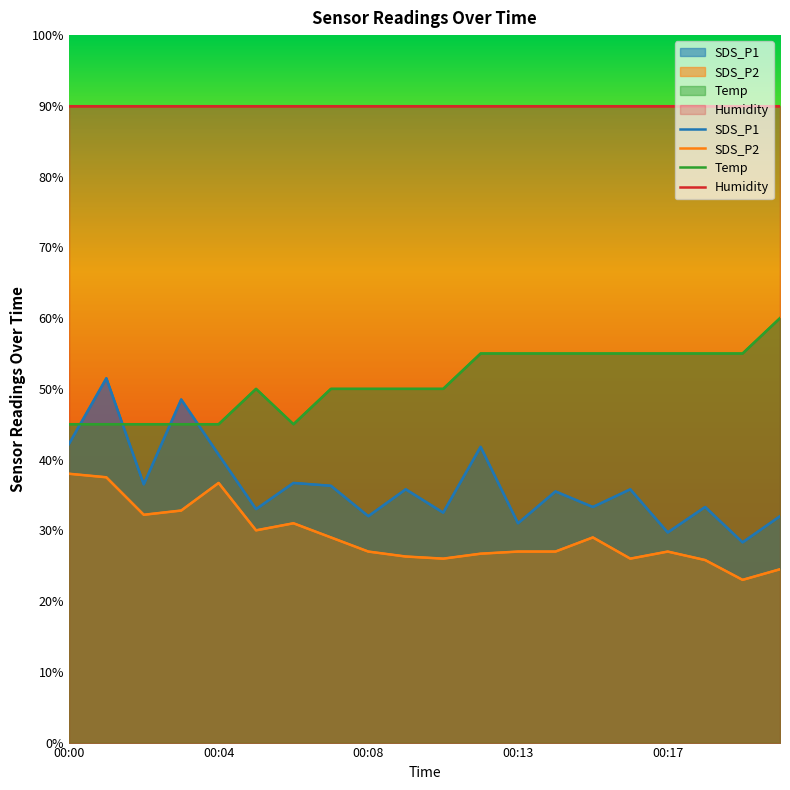

Rank the categories by Temp value from highest to lowest.

00:20, 00:12, 00:13, 00:14, 00:15, 00:16, 00:17, 00:18, 00:19, 00:05, 00:07, 00:08, 00:09, 00:11, 00:00, 00:01, 00:02, 00:03, 00:04, 00:06